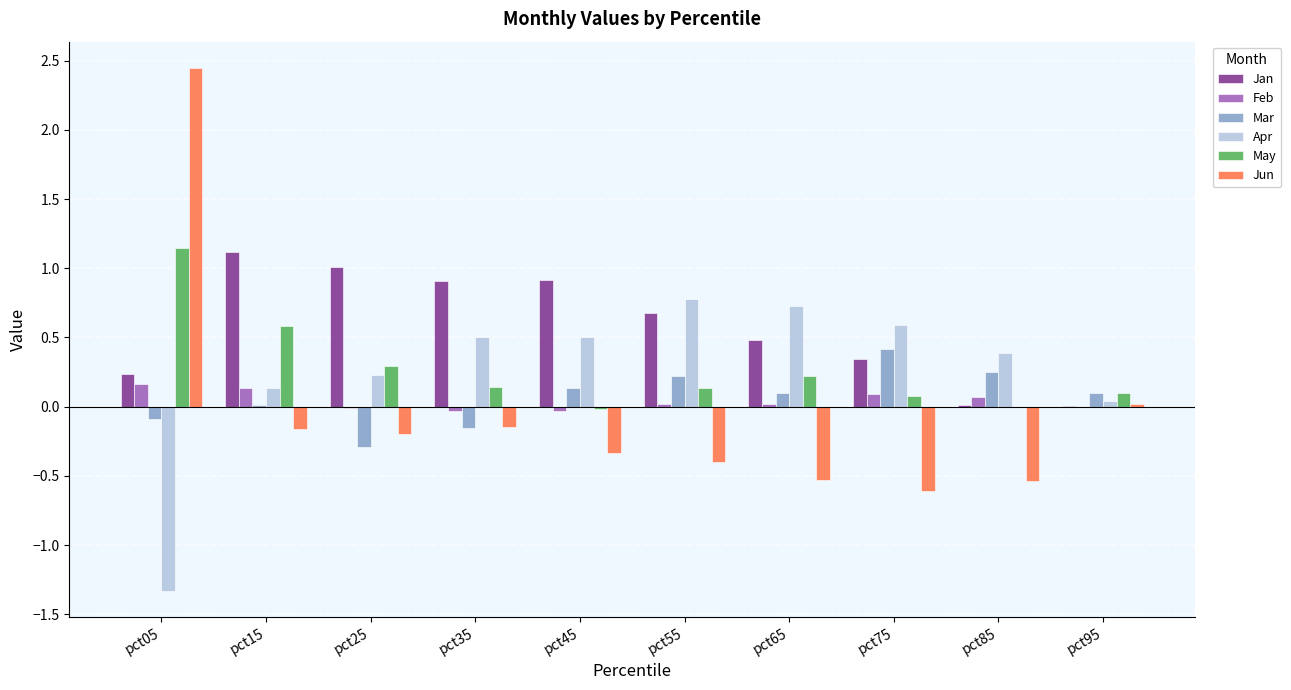

How many distinct data groups are displayed?

6